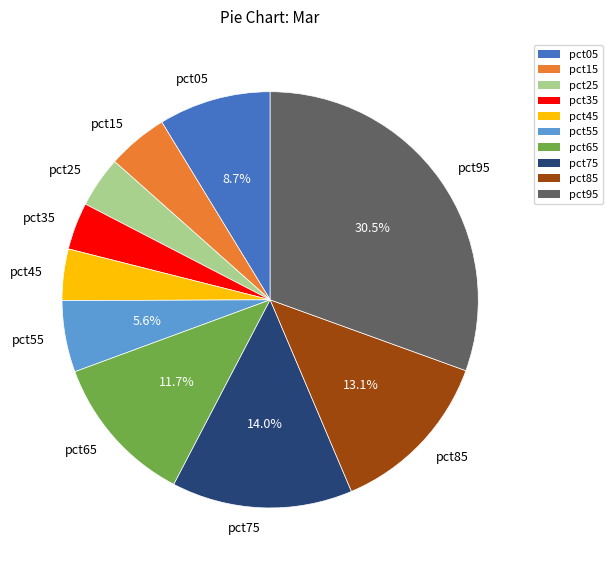

True or false: pct15 accounts for 5% of the total.

True